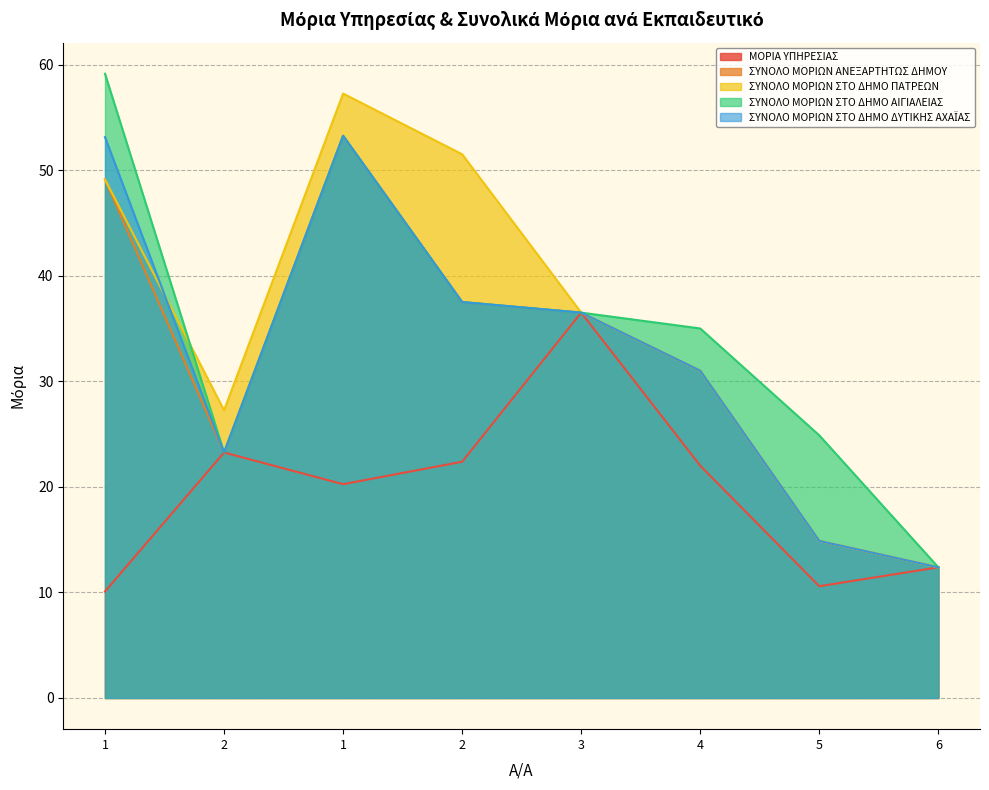

How many lines are shown in the chart?

5